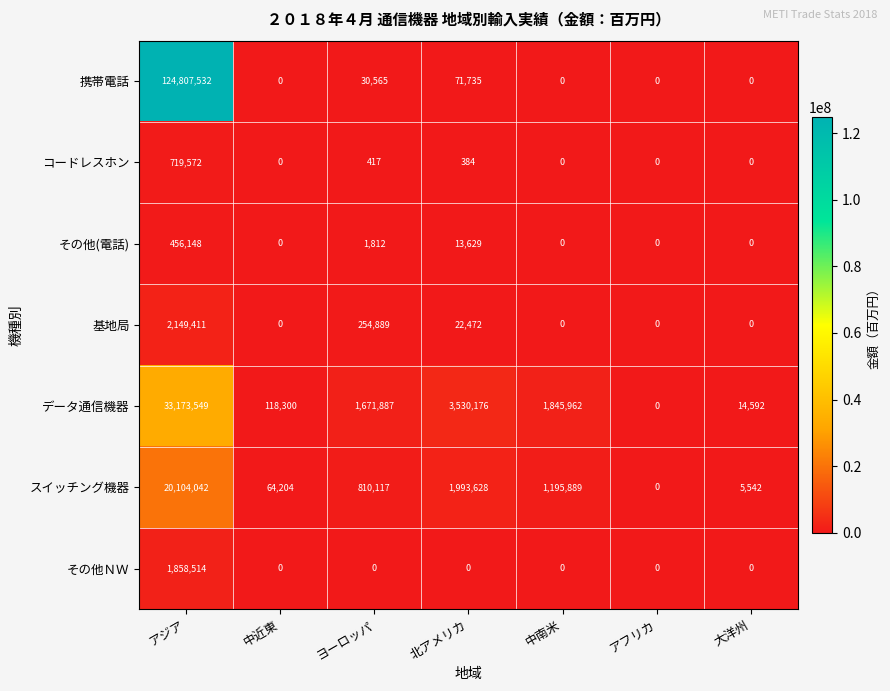

Which series has the largest total across all categories?

携帯電話